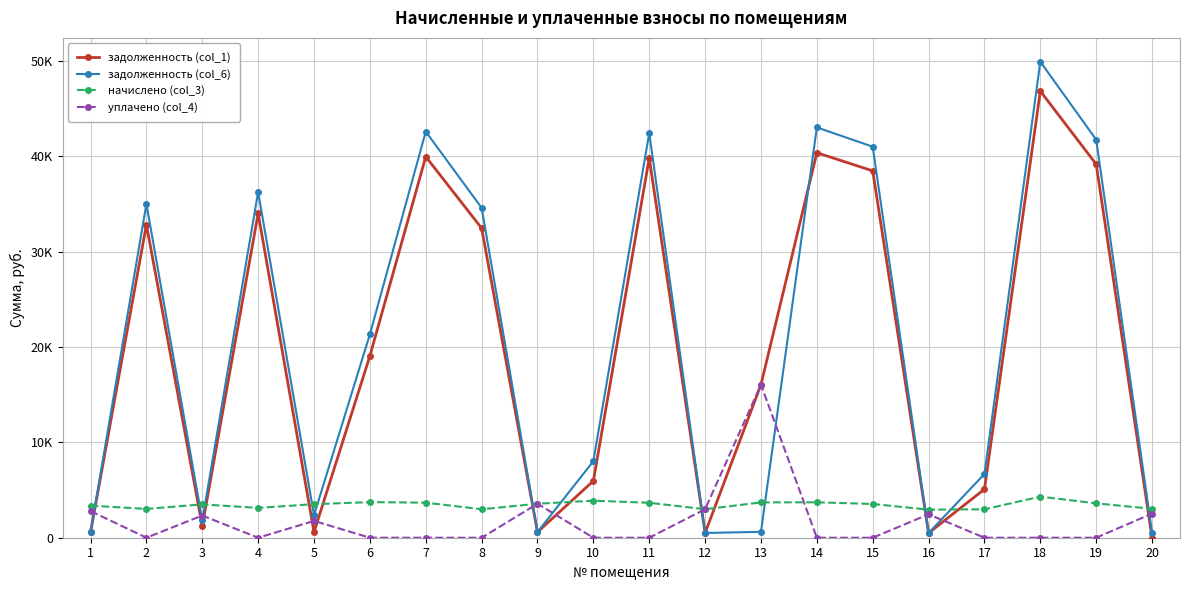

Does the chart have visible grid lines?

Yes